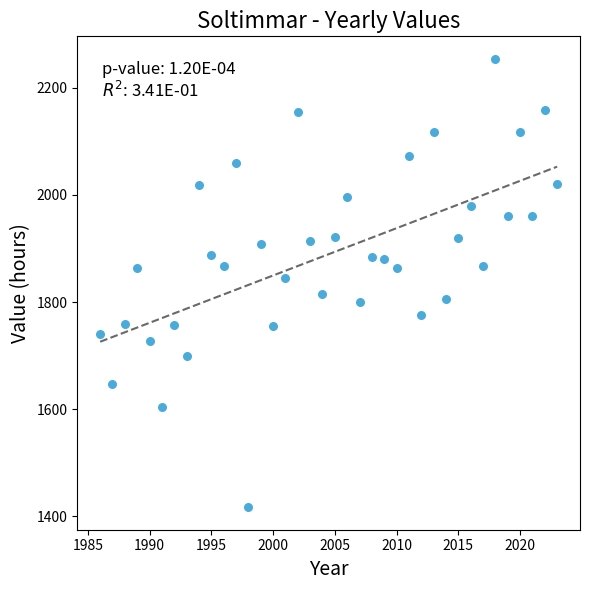

What is the range of Y values (max minus min)?

837